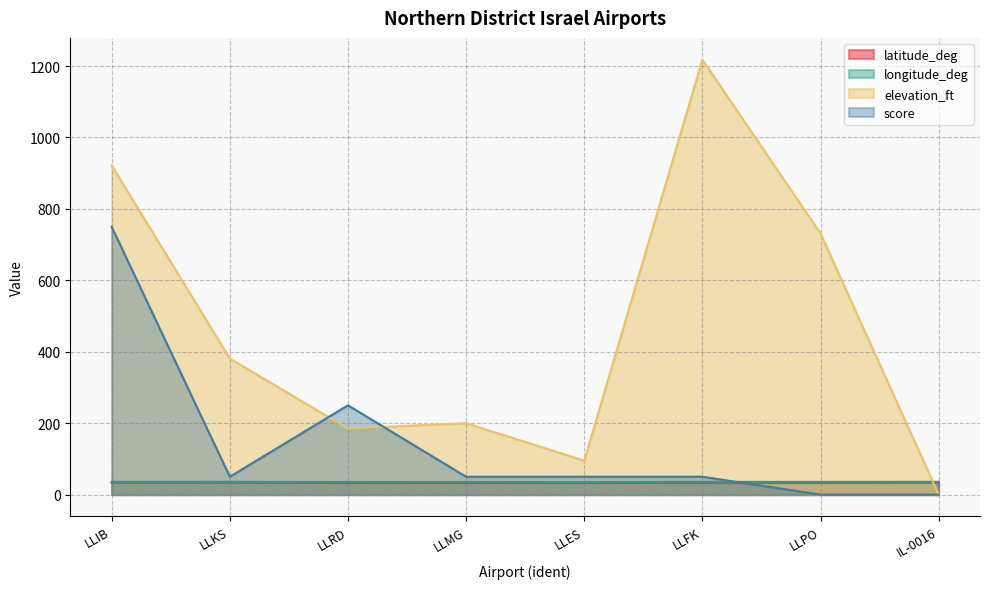

At which category does the chart reach its minimum across all series?

IL-0016